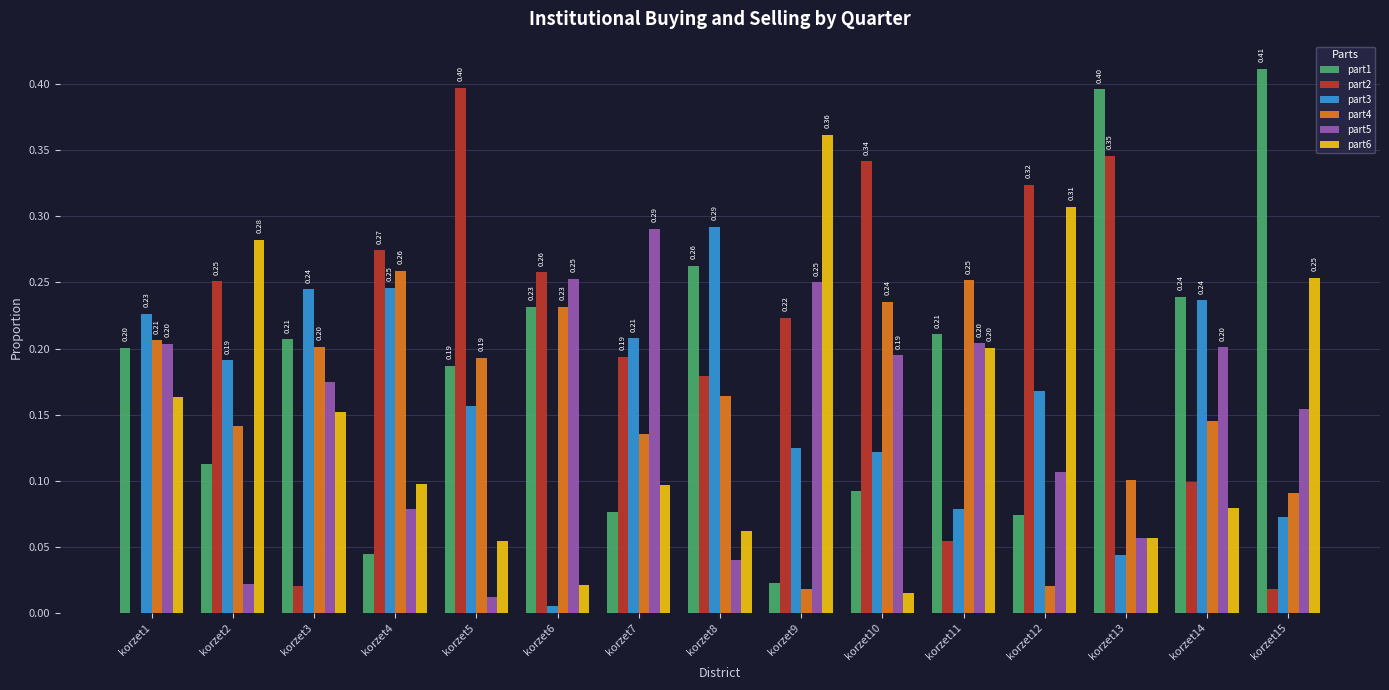

Is the value of part6 at korzet2 greater than the value of part1 at korzet12?

Yes